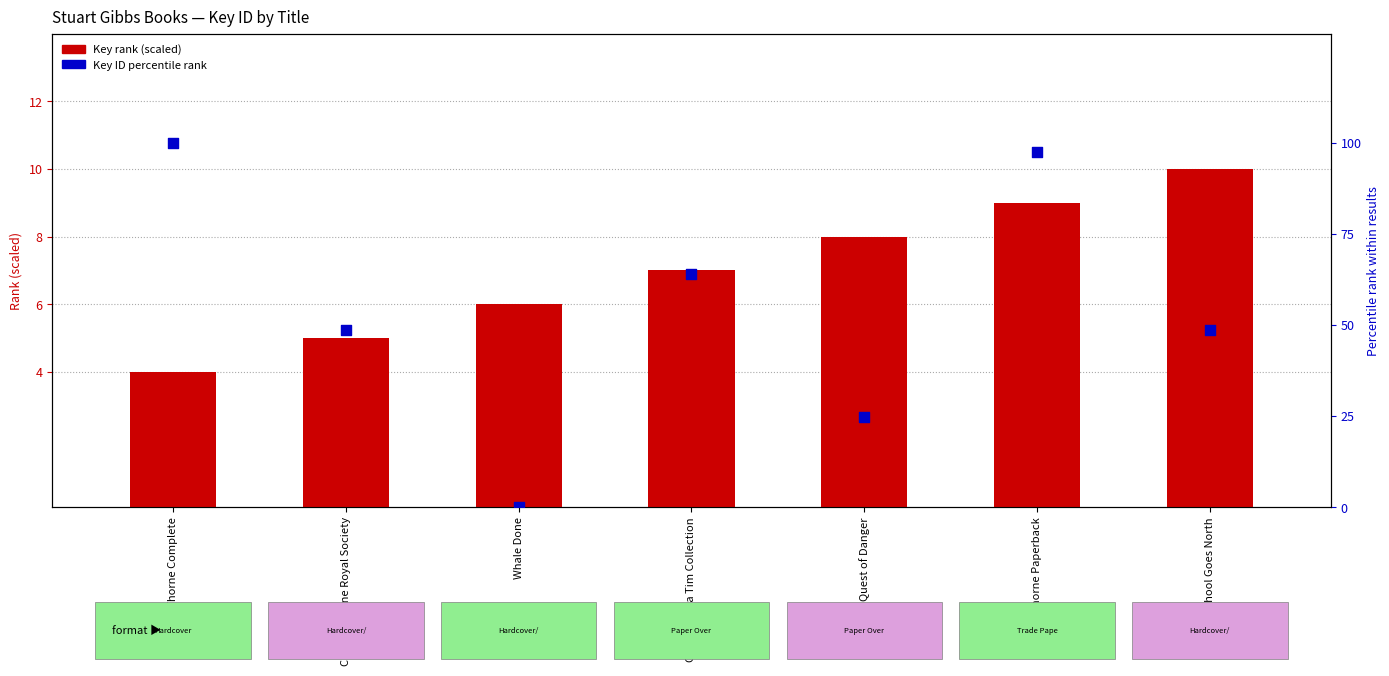

Which series reaches the maximum Y coordinate?

Key ID percentile rank